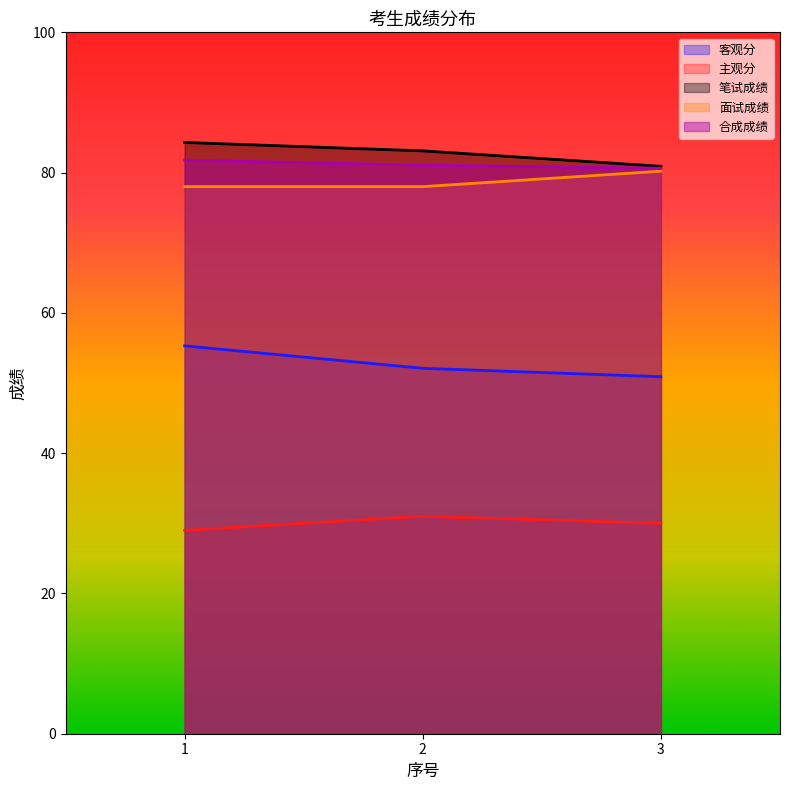

Reading right to left, list all the values displayed in this chart.

客观分: 3=50.9	2=52.1	1=55.3
主观分: 3=30.0	2=31.0	1=29.0
笔试成绩: 3=80.9	2=83.1	1=84.3
面试成绩: 3=80.2	2=78.0	1=78.0
合成成绩: 3=80.6	2=81.1	1=81.8